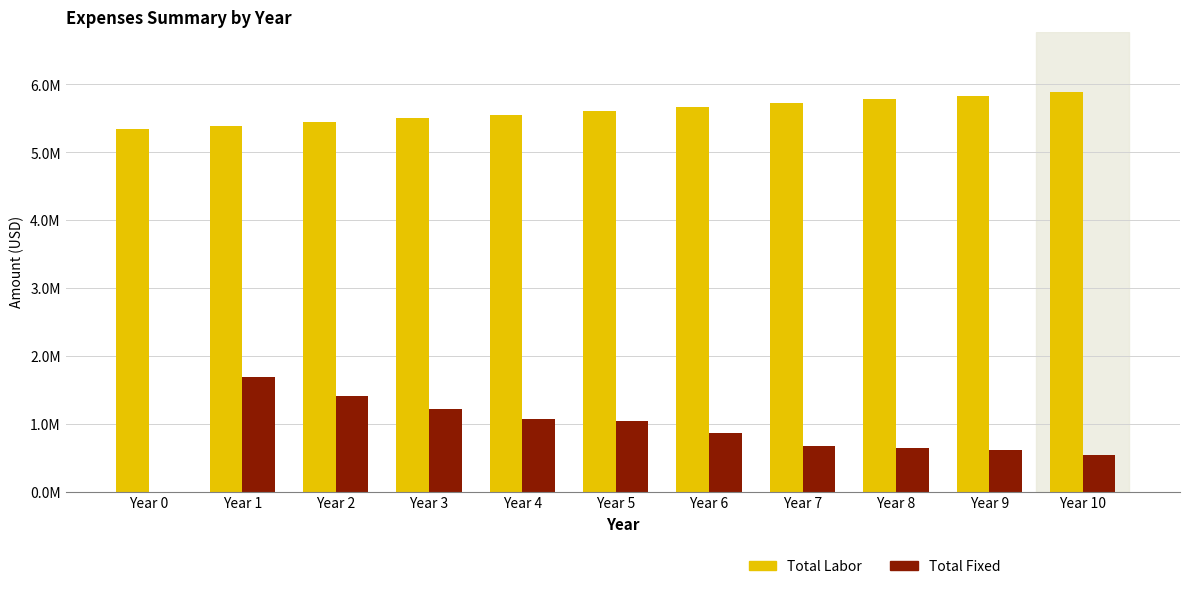

What are all the series names shown in the legend?

Total Labor, Total Fixed